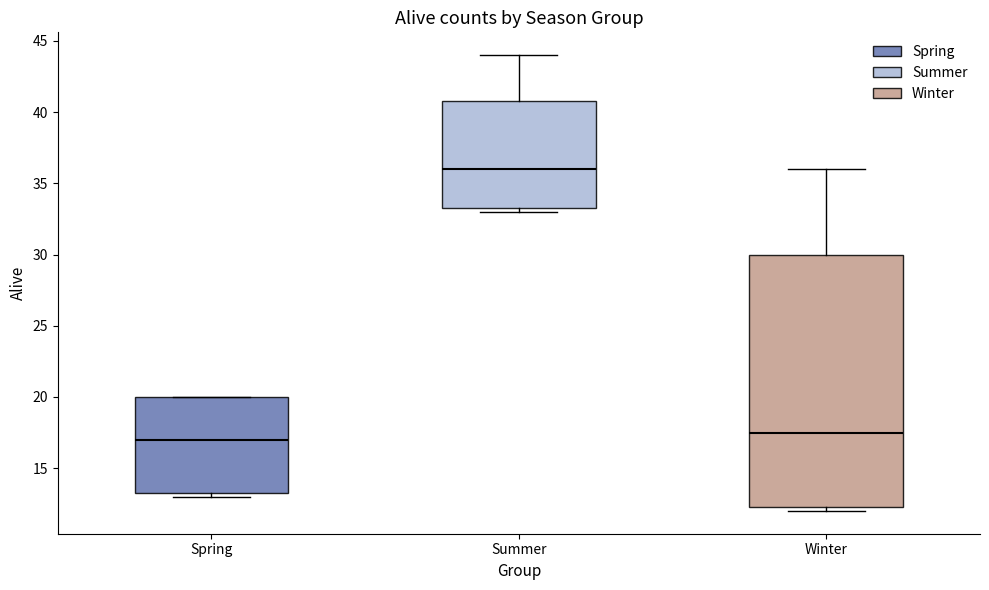

Where is the upper edge of the box for Summer on the y-axis? The values are not printed on the chart, so give them approximately, as read against the axis.

41.0